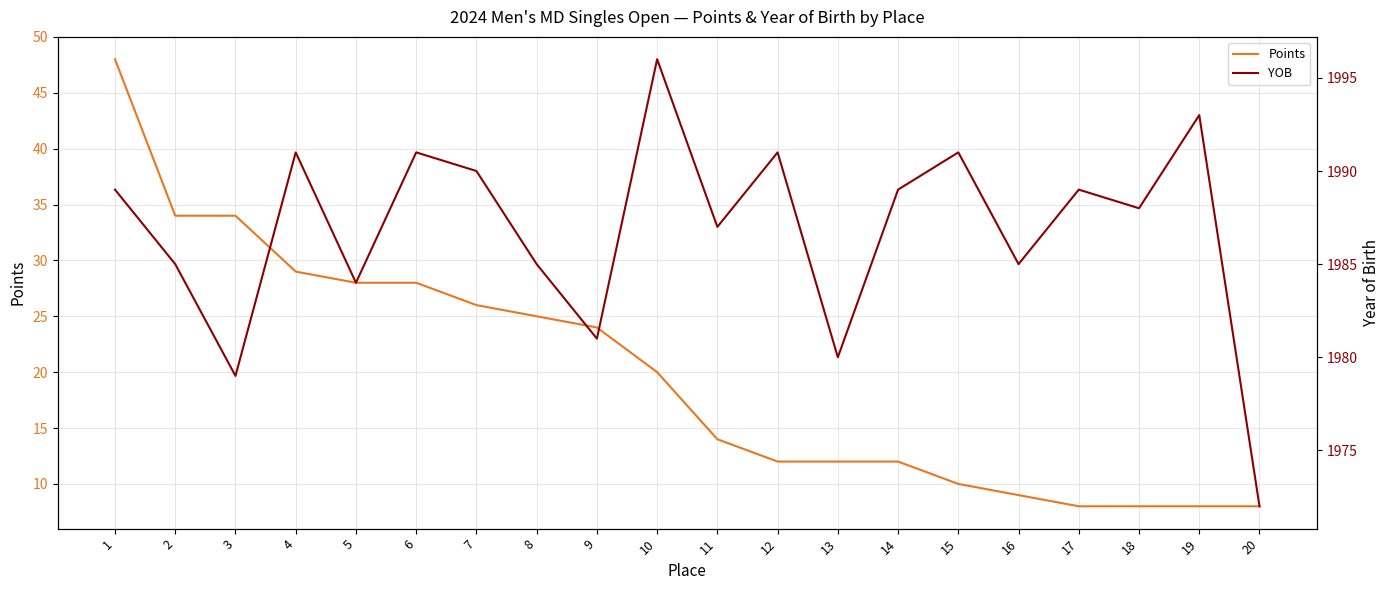

The value of Points at 18 is 4. True or false?

False